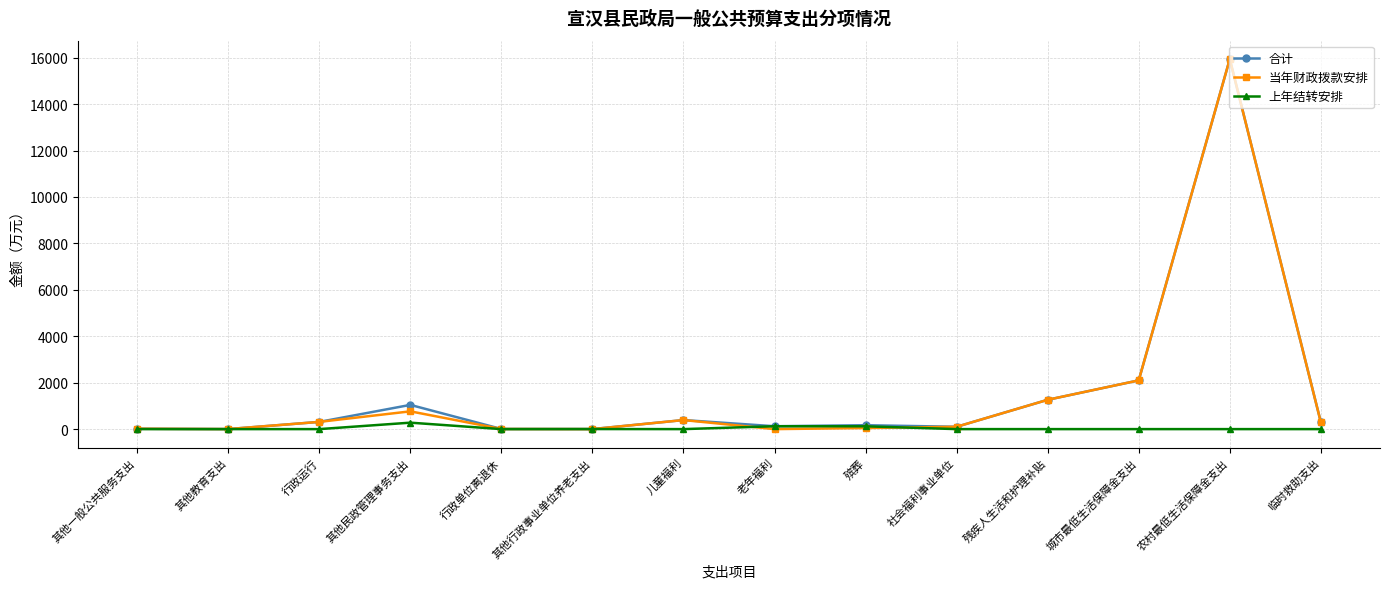

Is it true that 上年结转安排 equals 2.5 at 其他行政事业单位养老支出?

True